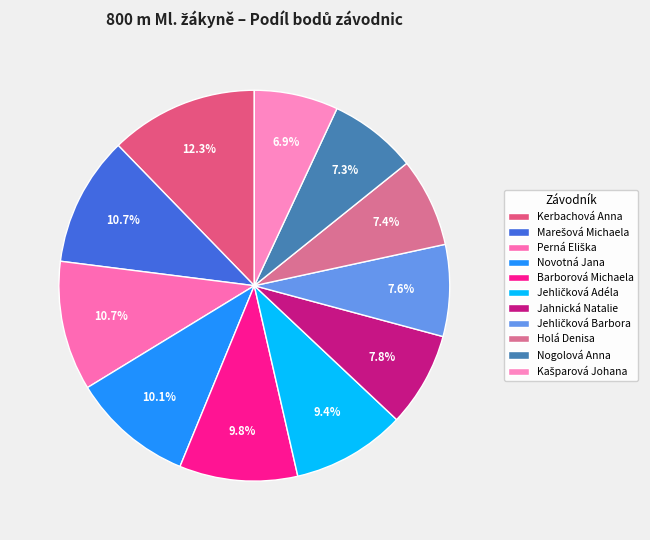

Rank the categories by value from lowest to highest.

Kašparová Johana, Nogolová Anna, Holá Denisa, Jehličková Barbora, Jahnická Natalie, Jehličková Adéla, Barborová Michaela, Novotná Jana, Perná Eliška, Marešová Michaela, Kerbachová Anna